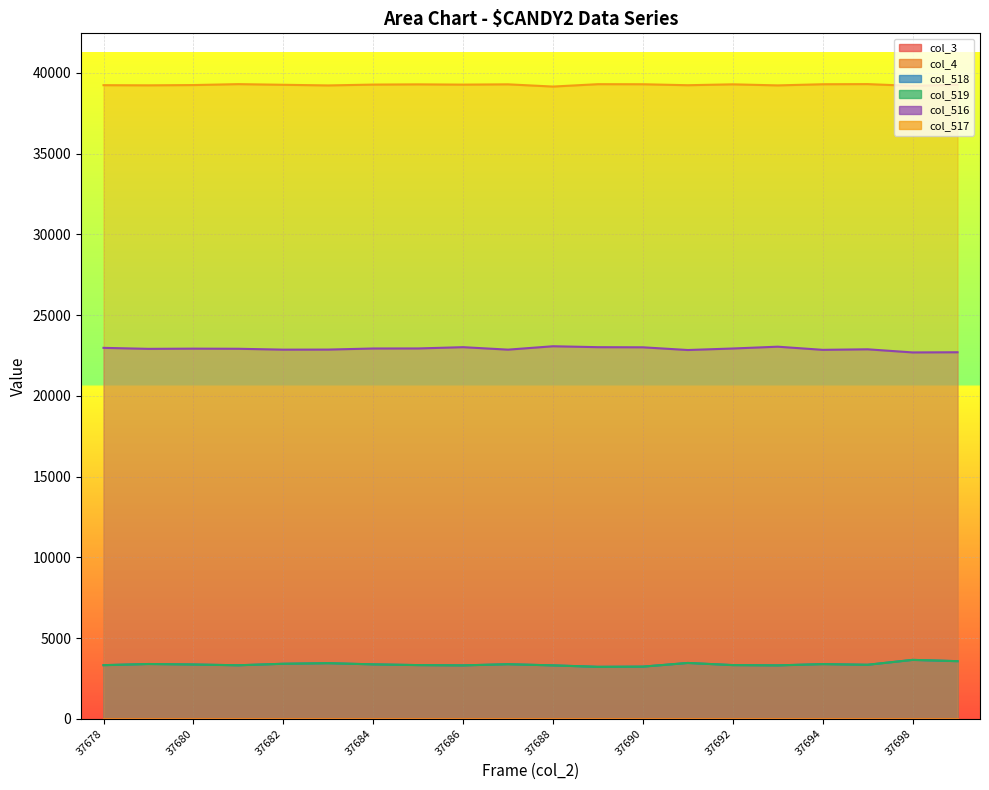

In col_518, how many points are higher than both neighbors (excluding endpoints)?

6